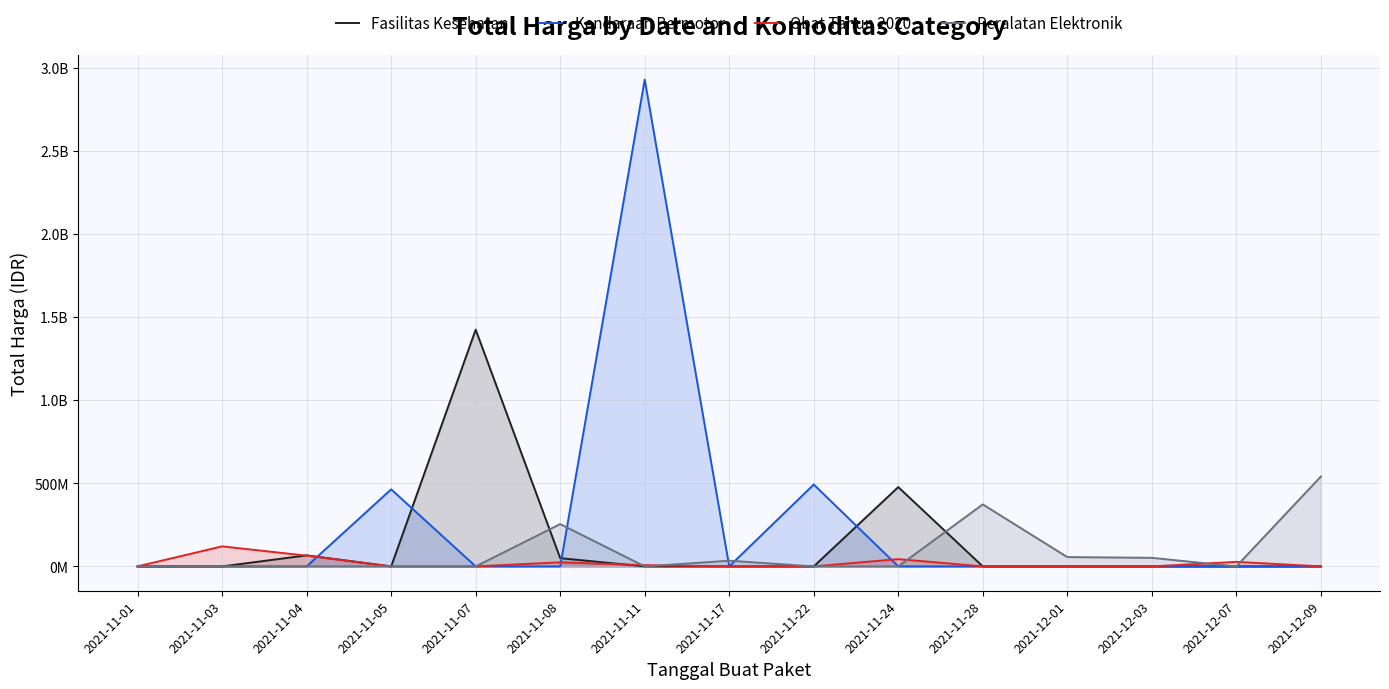

Does the chart display data point markers on the line(s)?

No